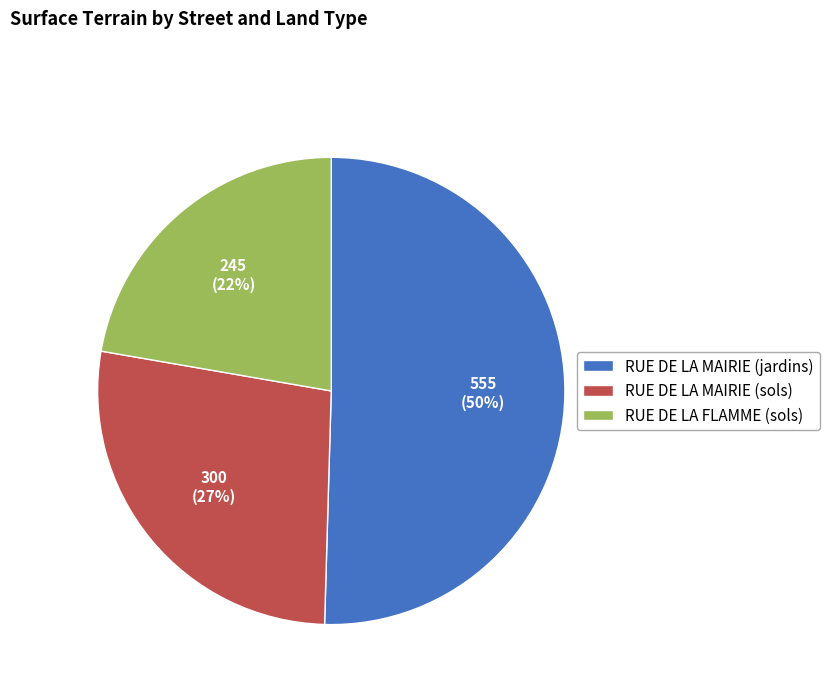

True or false: RUE DE LA FLAMME (sols) accounts for 10% of the total.

False